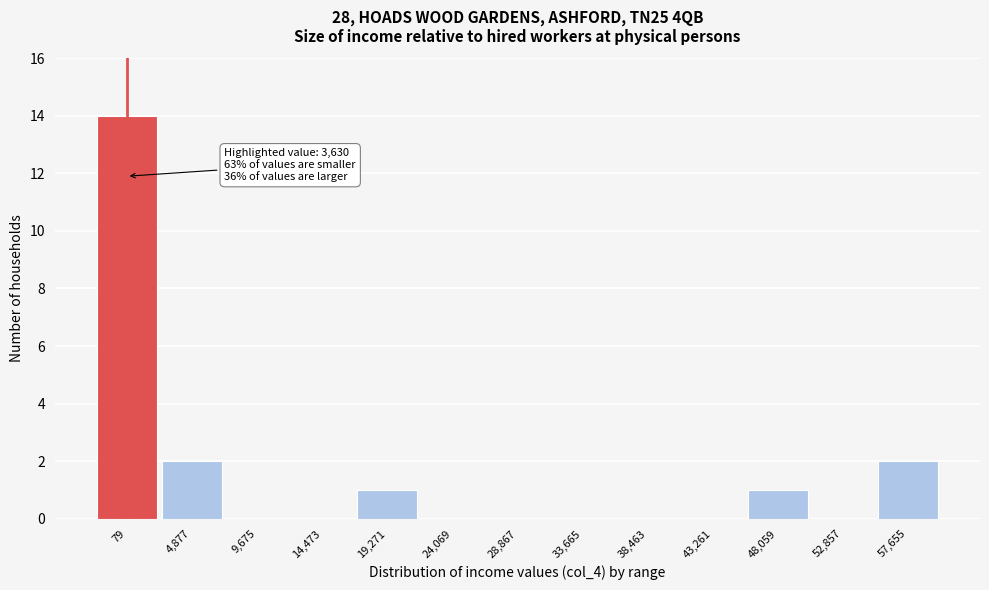

Reading left to right, list all the values displayed in this chart.

79=14	4,877=2	9,675=0	14,473=0	19,271=1	24,069=0	28,867=0	33,665=0	38,463=0	43,261=0	48,059=1	52,857=0	57,655=2